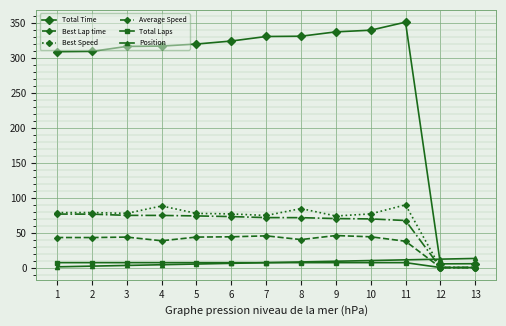

Is it true that Best Speed equals 119.8 at 7?

False